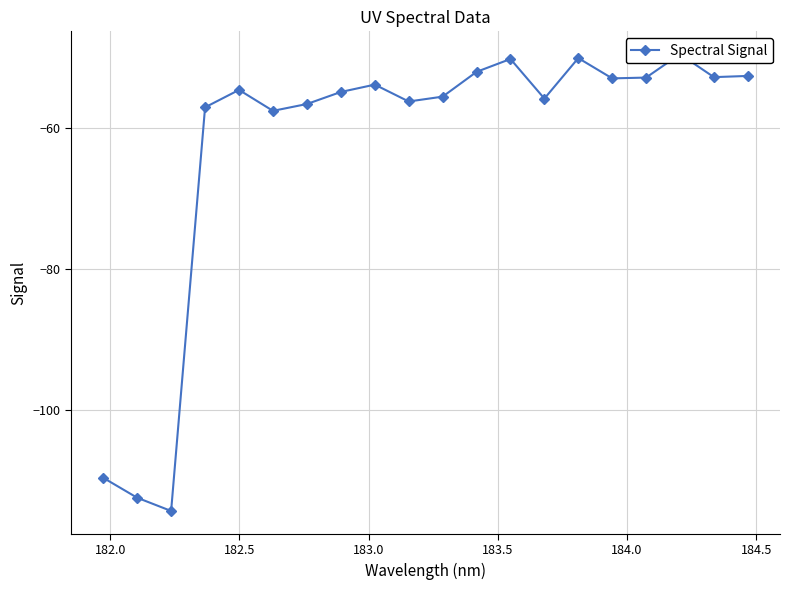

What is the average value?

-62.6